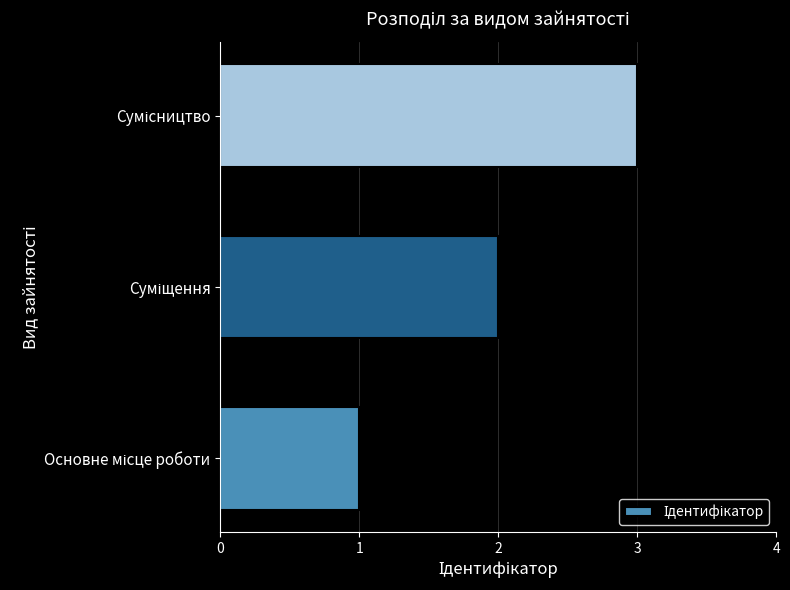

What is the sum of all values?

6